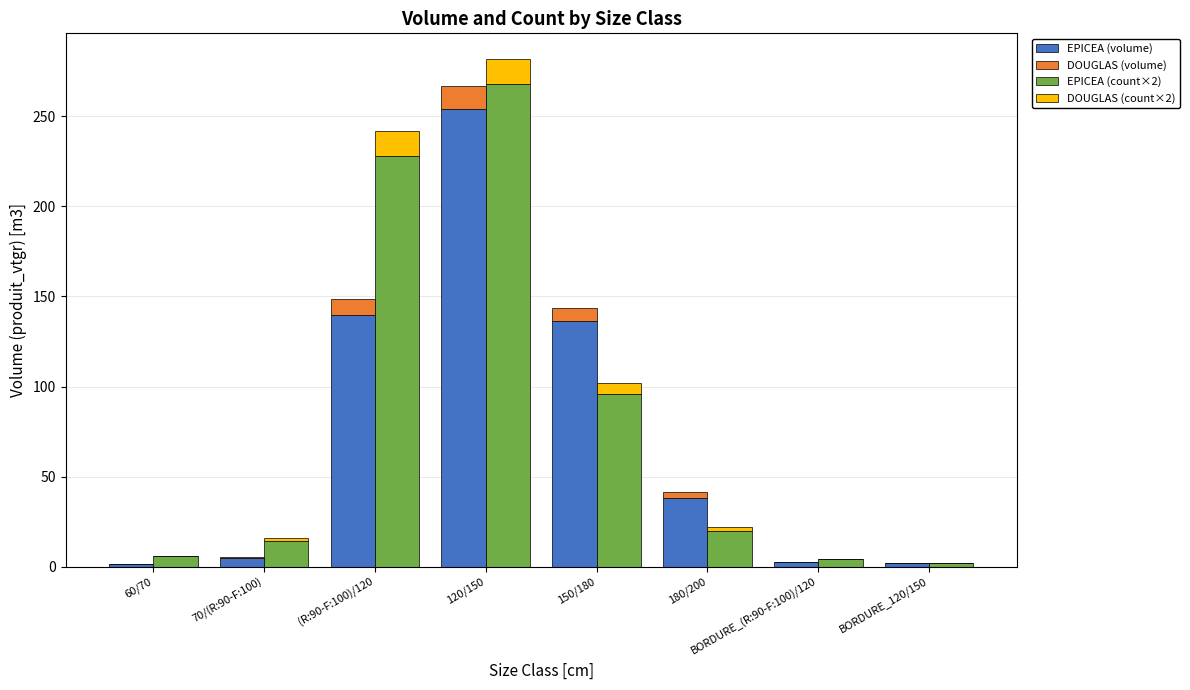

Where is DOUGLAS (volume) nearest to the value 6?

150/180